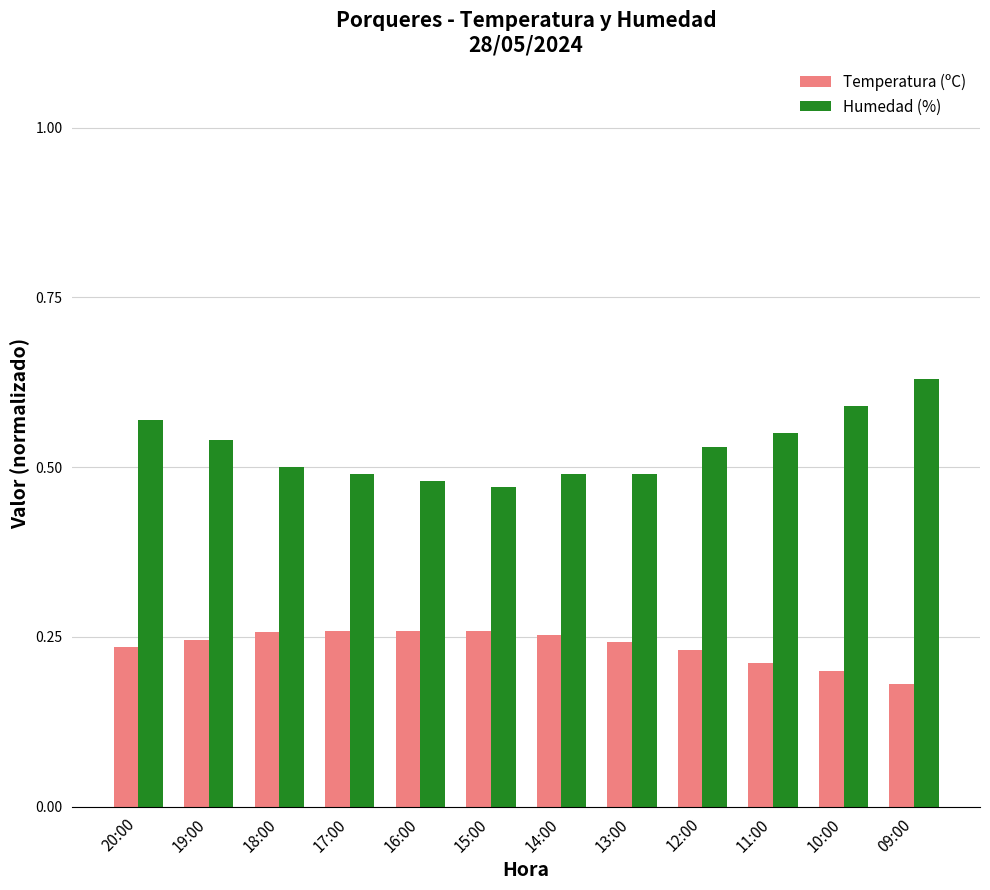

What is the difference between the highest and lowest values at 10:00?

0.4